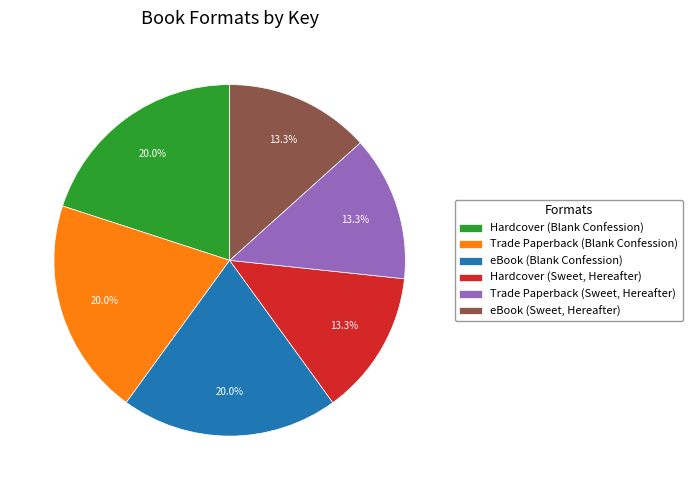

Approximately how many times larger is the value at eBook (Blank Confession) compared to eBook (Sweet, Hereafter)?

1.5